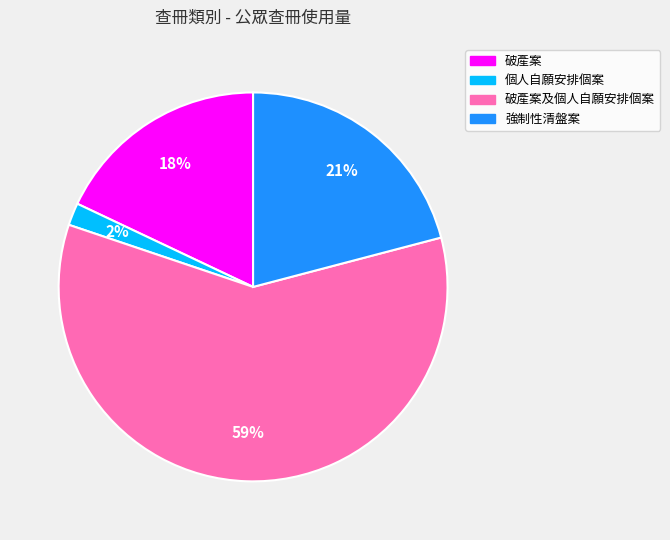

Is there a majority slice in this chart?

Yes